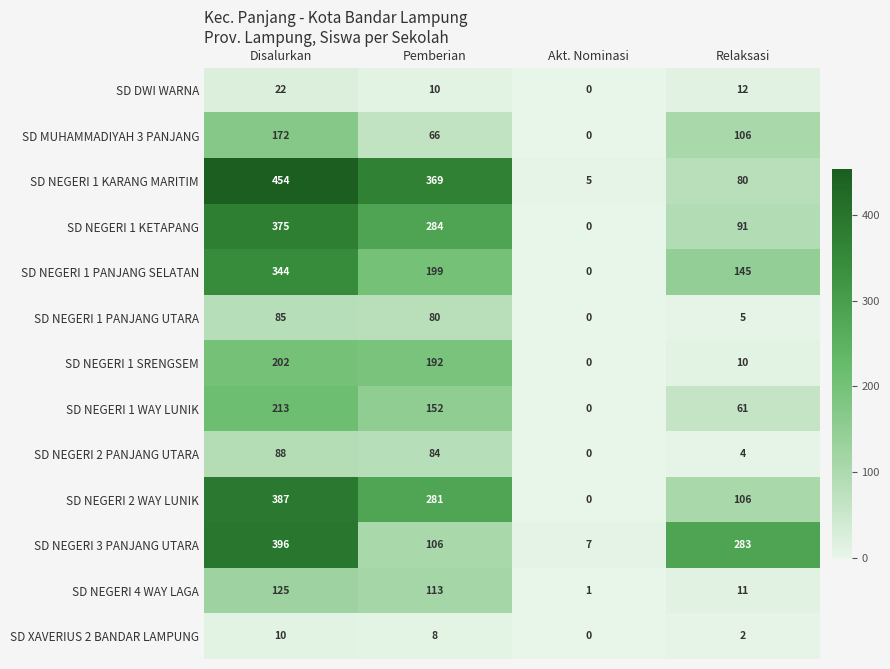

What is the difference between the maximum and minimum values in the SD NEGERI 1 WAY LUNIK series?

213